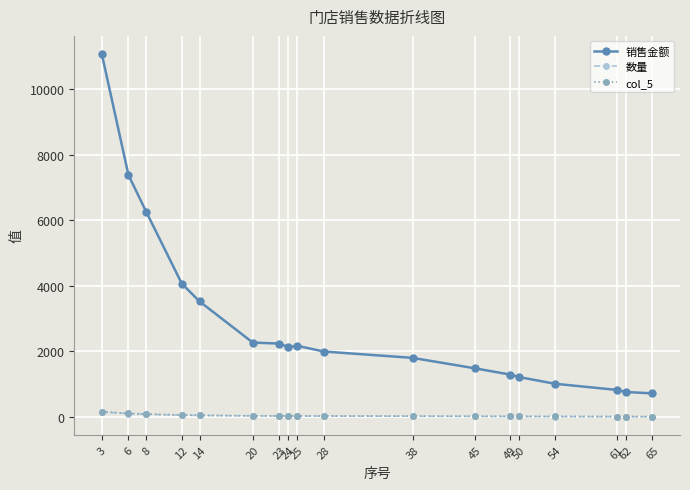

How many values in the col_5 series exceed 31?

9